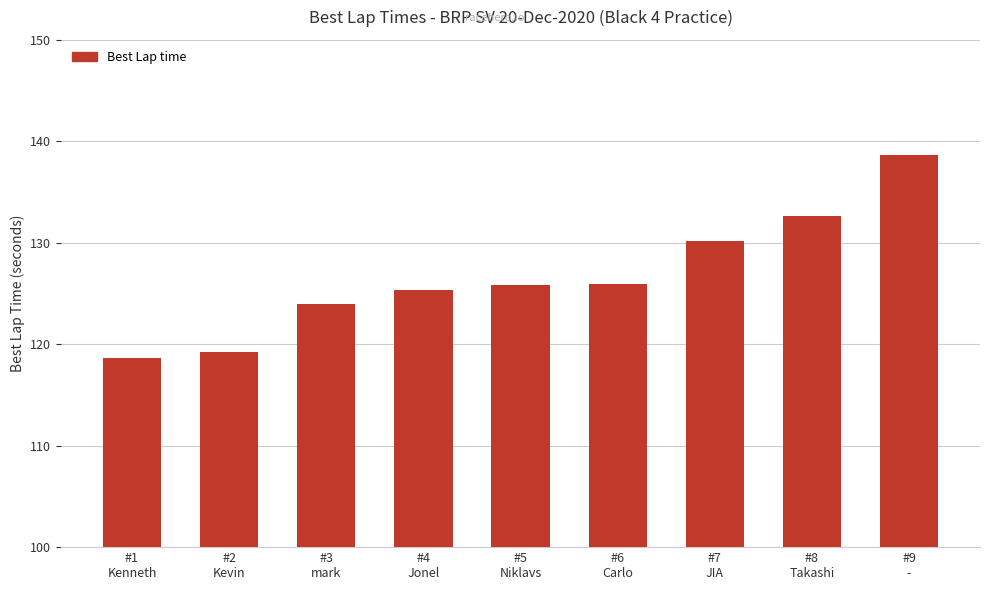

Which has a higher value, #1
Kenneth or #3
mark?

#3
mark